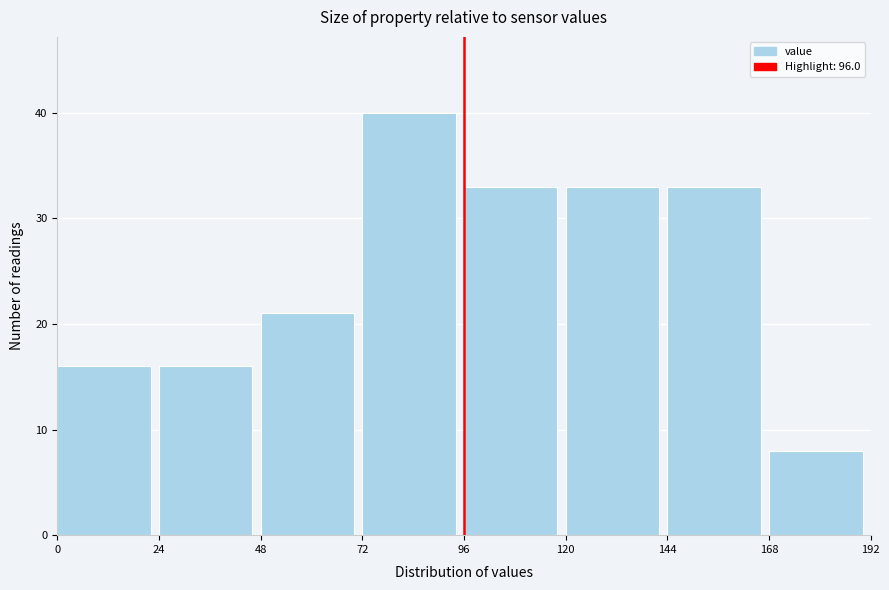

Reading left to right, list every bar in this chart as the range it spans on the x-axis followed by its height. The values are not printed on the chart, so give them approximately, as read against the axis.

0 to 24: 16
24 to 48: 16
48 to 72: 21
72 to 96: 40
96 to 120: 33
120 to 144: 33
144 to 168: 33
168 to 192: 8